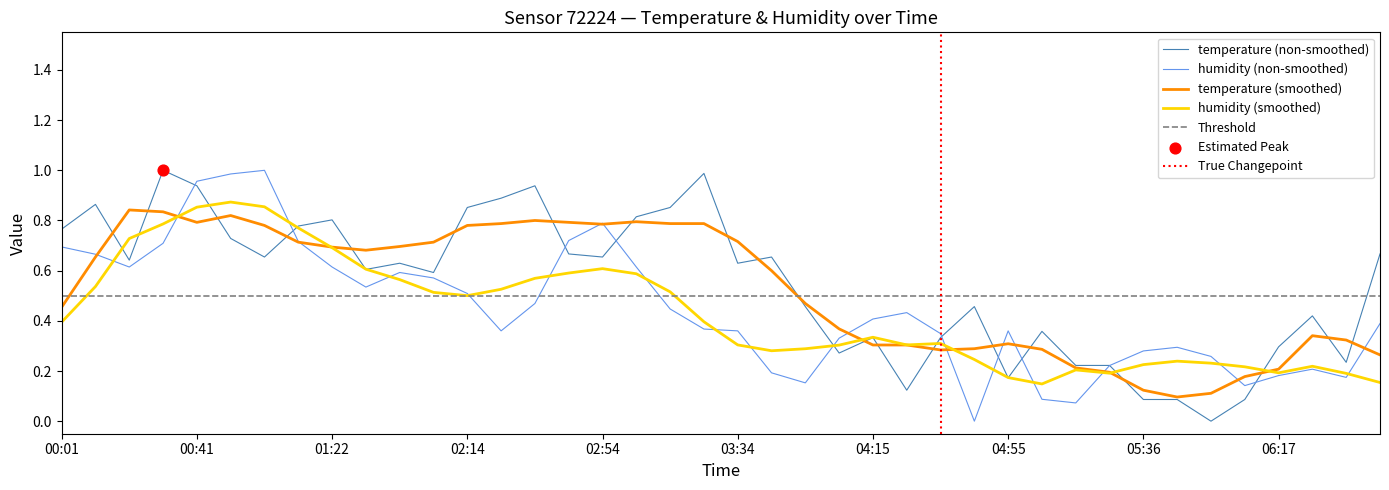

Which series has the widest spread of Y values?

temperature